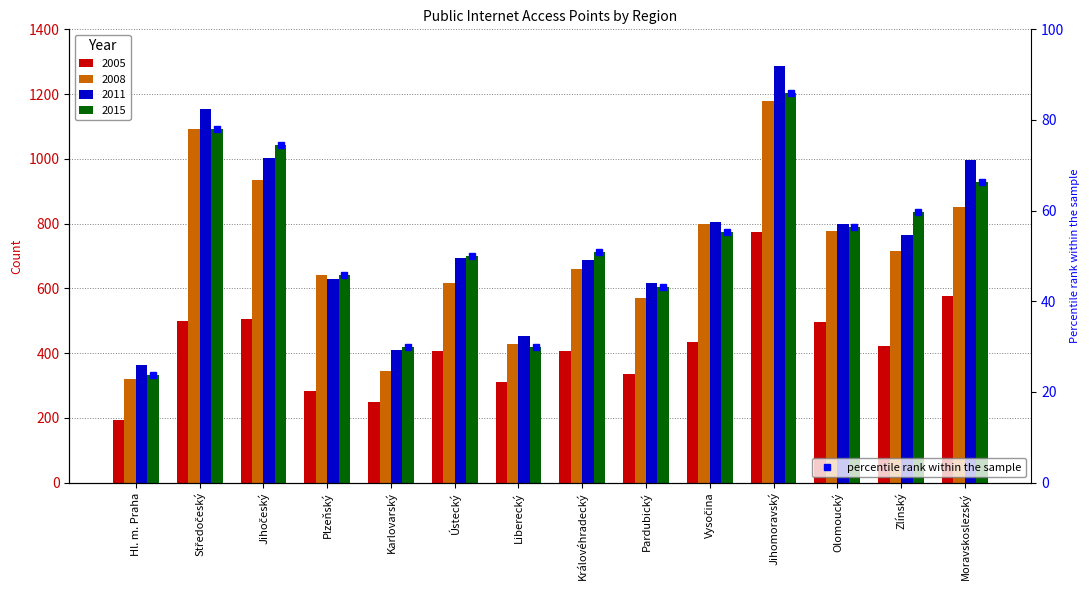

What is the spread (max minus min) of values at Moravskoslezský?

420